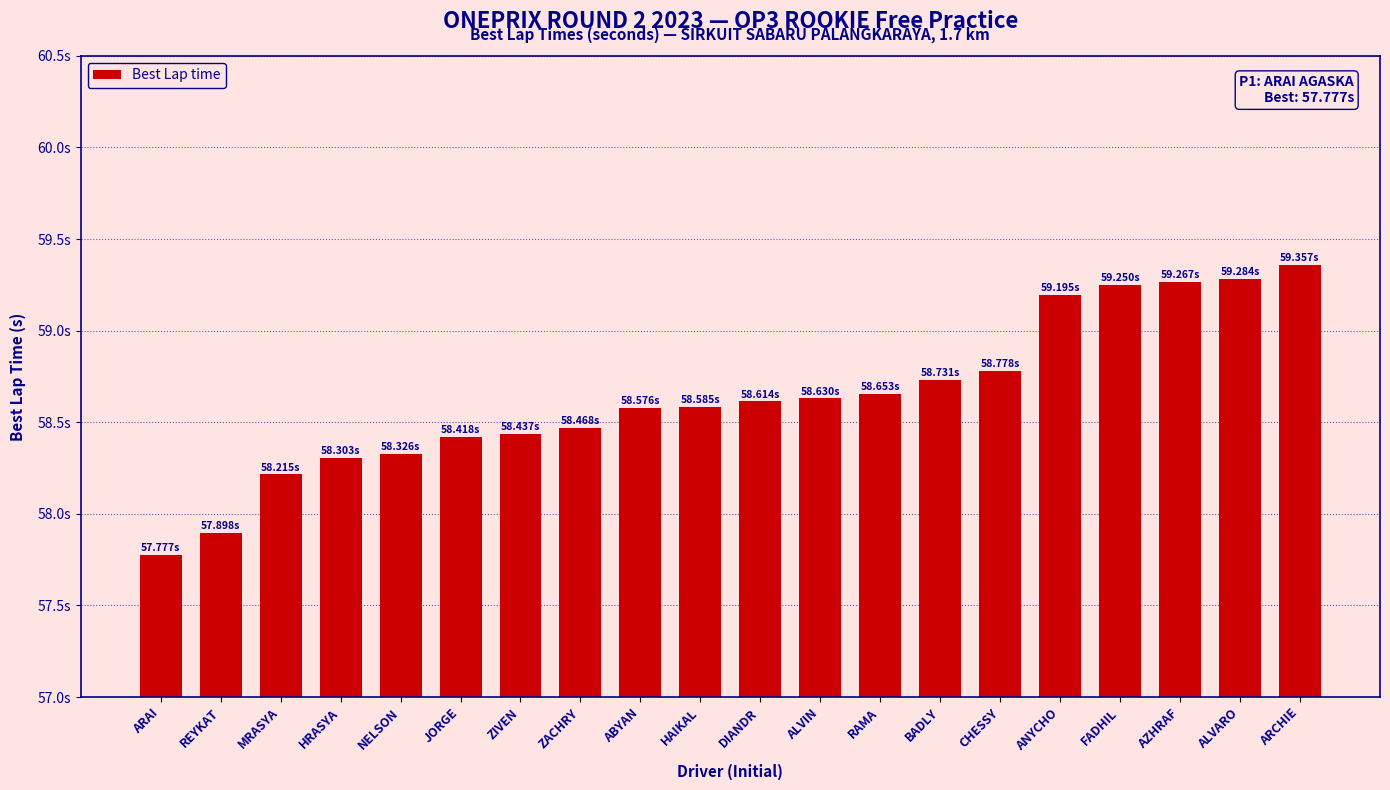

What is the ratio of the value at DIANDR to the value at NELSON?

1.0